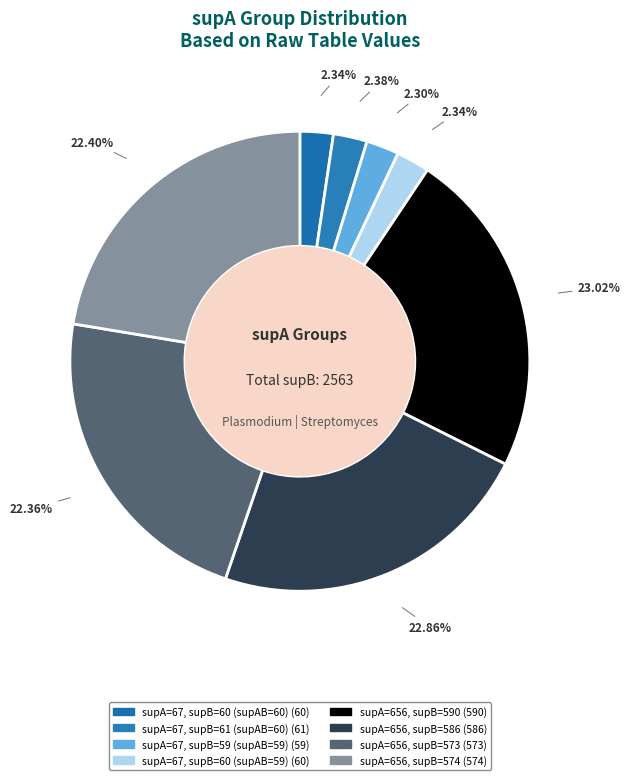

Is there any slice that represents more than half of the pie?

No